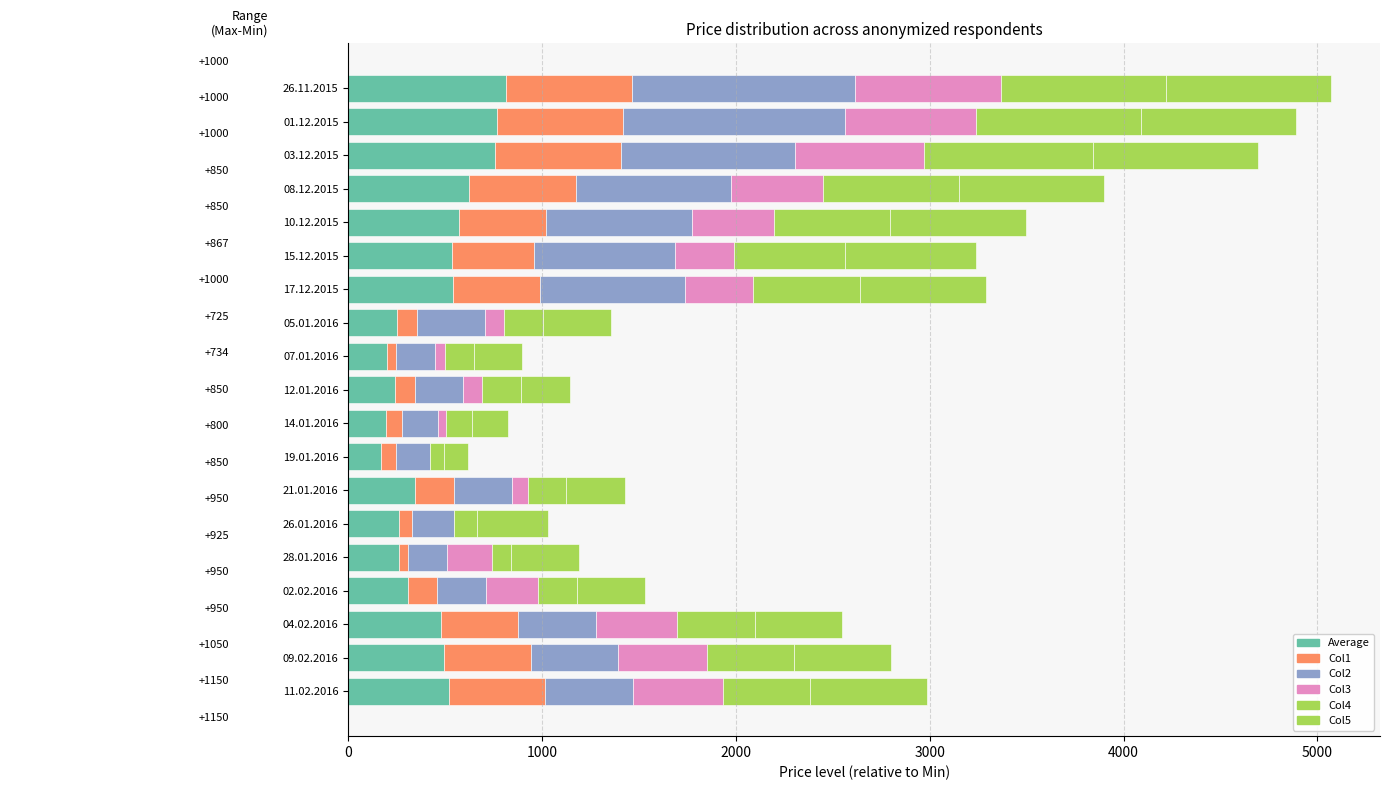

How many data points does each series have?

19